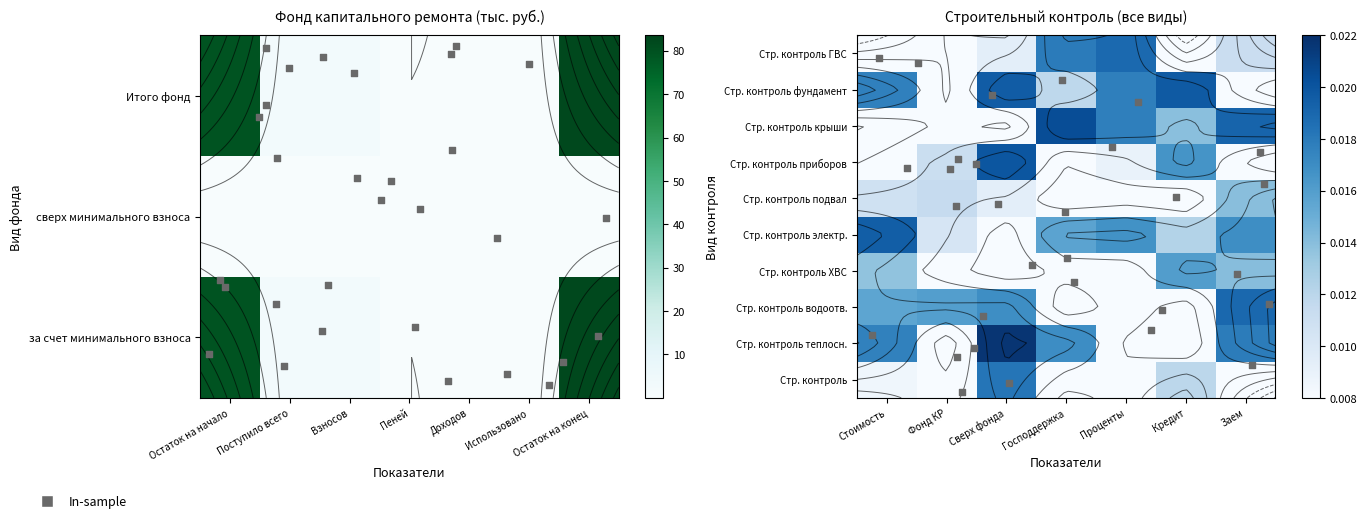

Which has a higher value, Использовано or Поступило всего?

Поступило всего